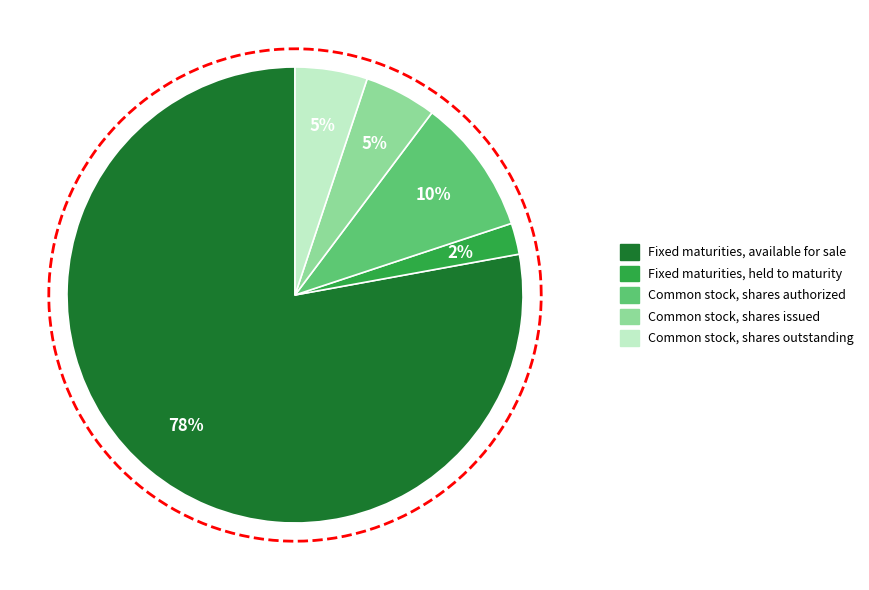

Is it true that Common stock, shares outstanding is 1% of the pie?

False